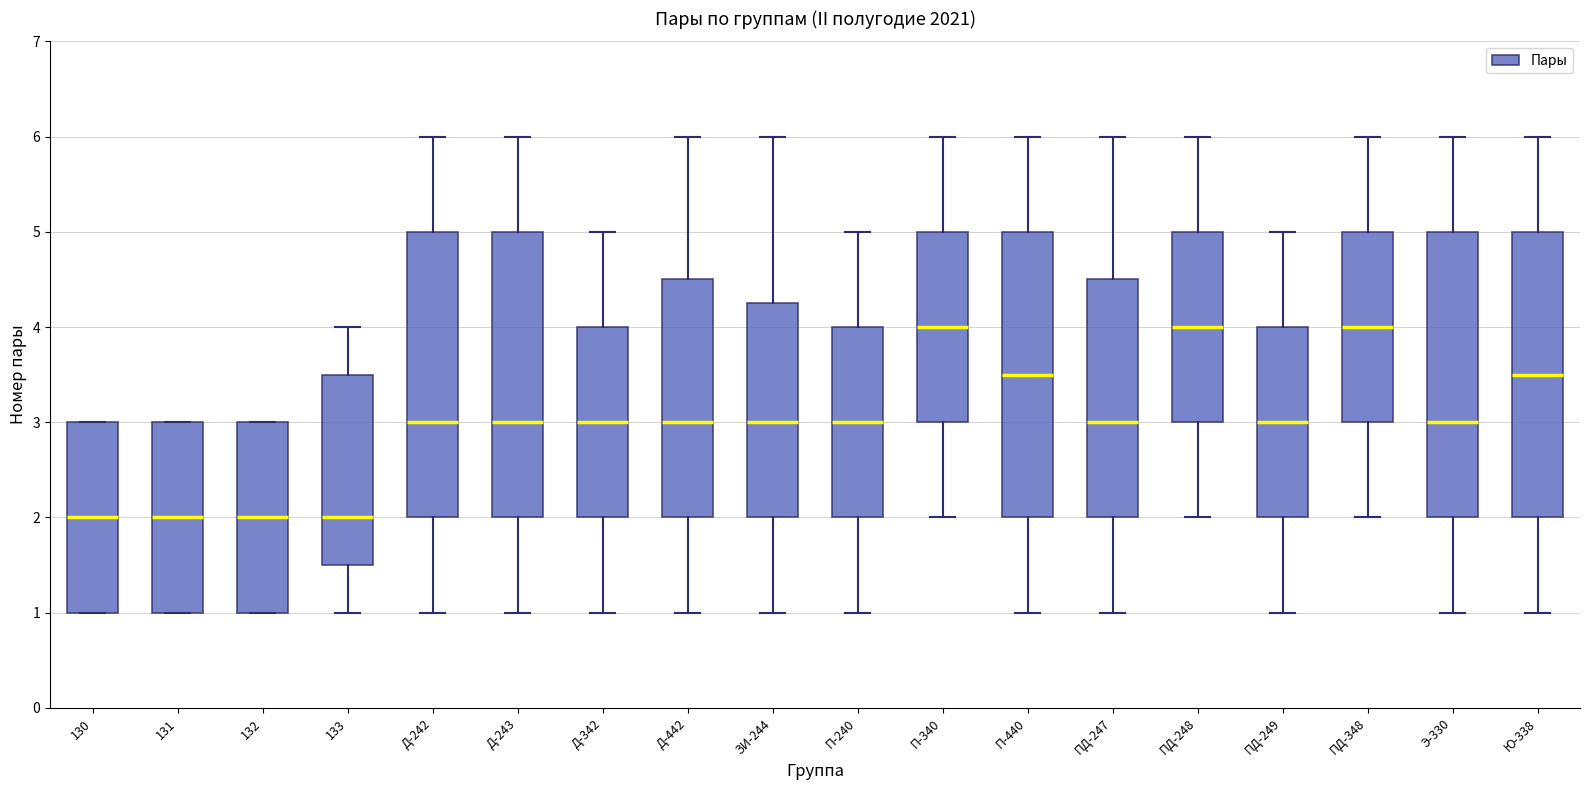

Where is the upper edge of the box for Д-342 on the y-axis? The values are not printed on the chart, so give them approximately, as read against the axis.

4.0